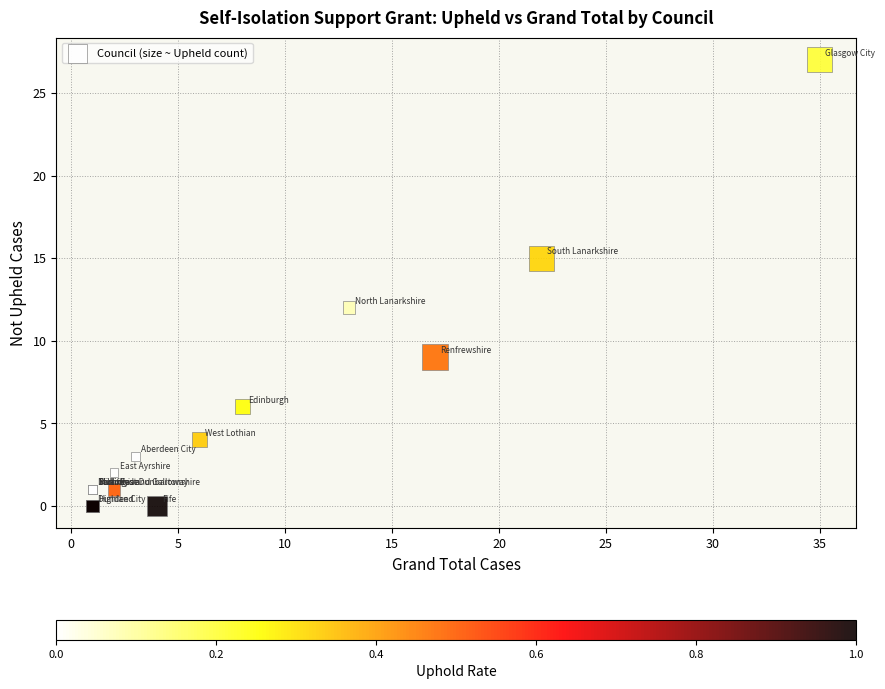

What Y value in the scatter plot is closest to 13?

12